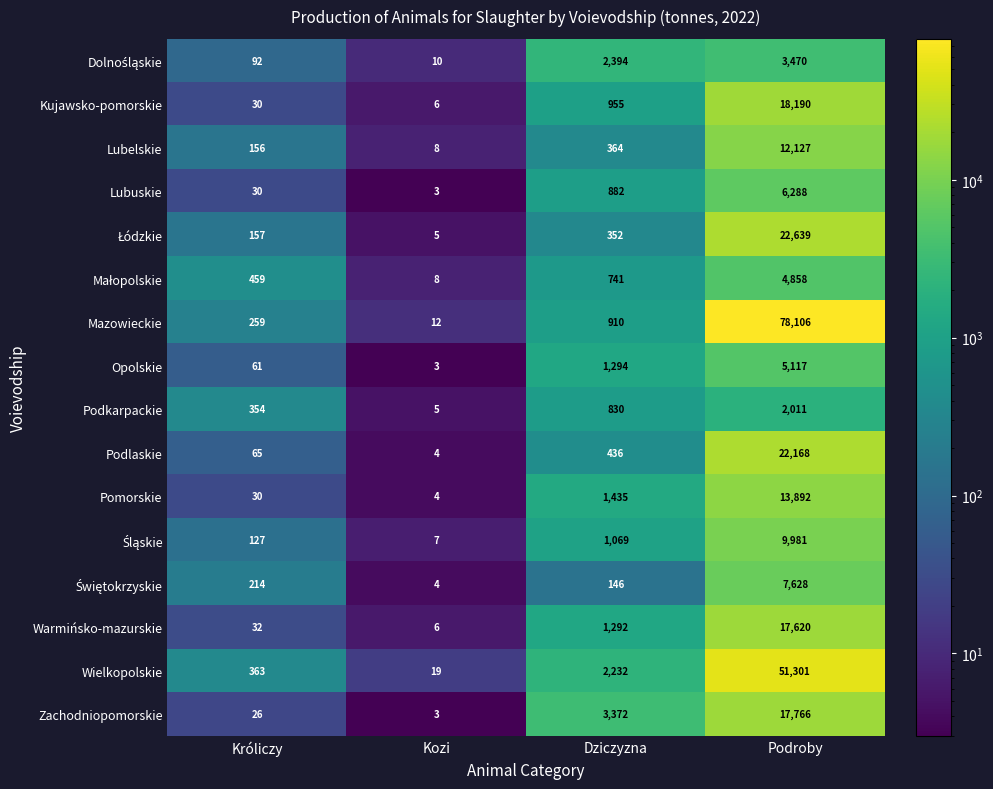

Which series has the largest total across all categories?

Mazowieckie